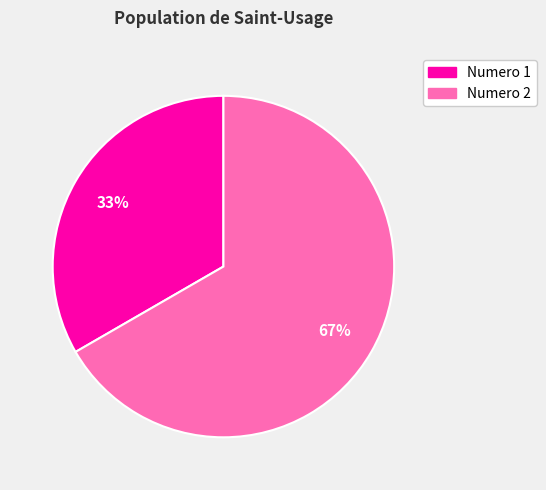

Is there any slice that represents more than half of the pie?

Yes